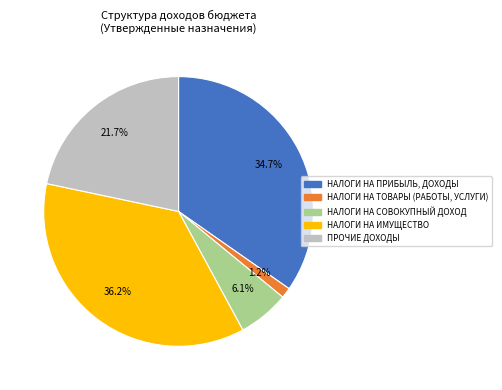

Is it true that НАЛОГИ НА ТОВАРЫ (РАБОТЫ, УСЛУГИ) is 15% of the pie?

False